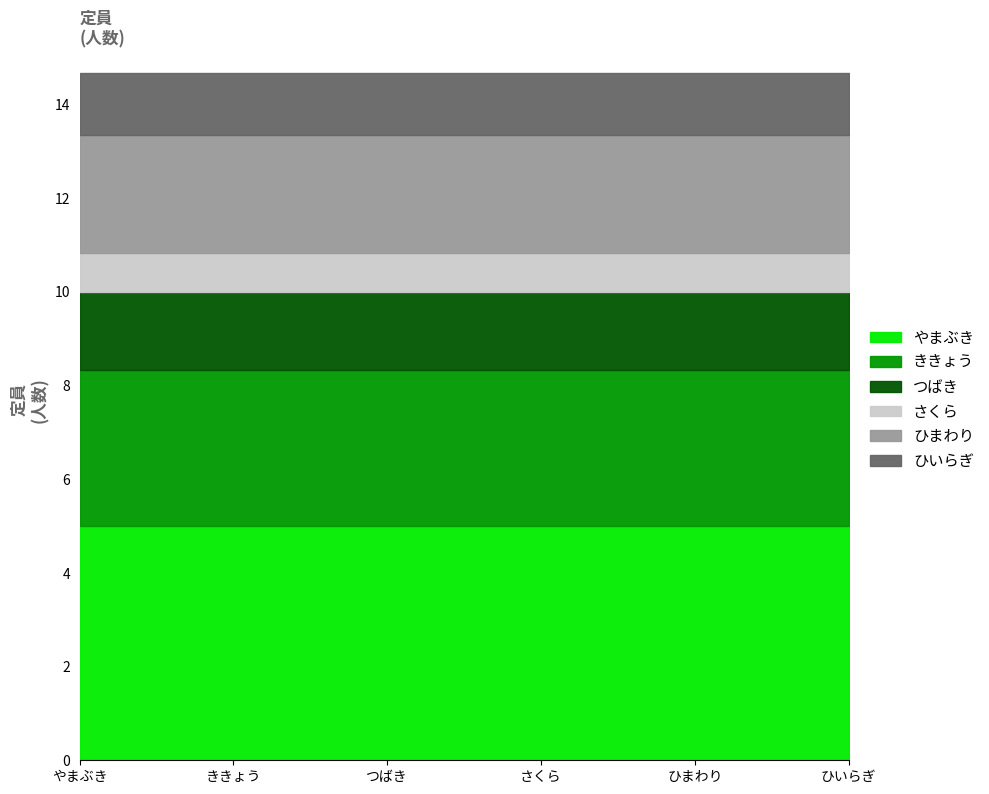

Approximately how many times larger is the value at やまぶき compared to つばき?

3.0